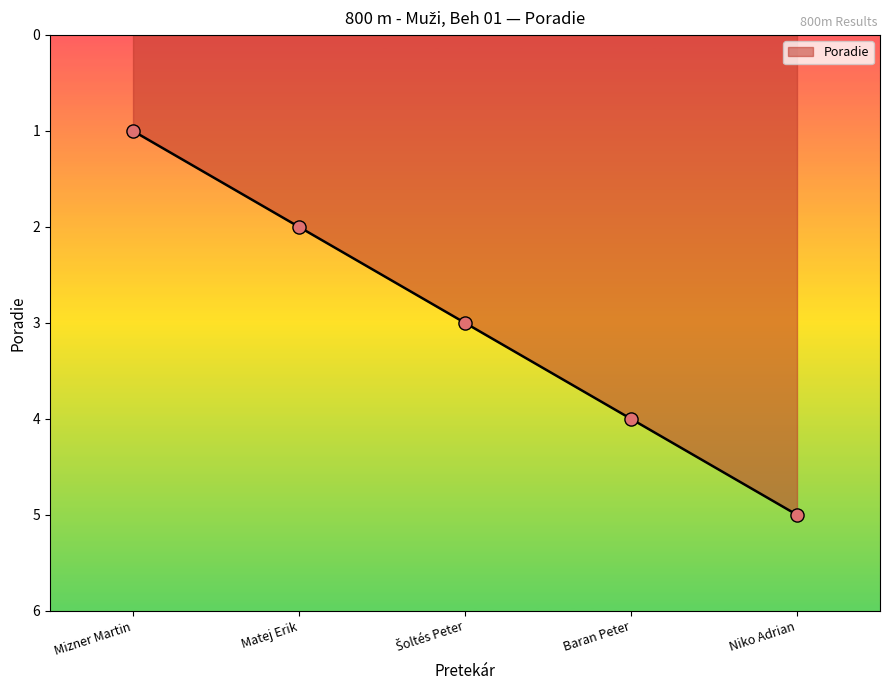

Which has a higher value, Mizner Martin or Niko Adrian?

Niko Adrian